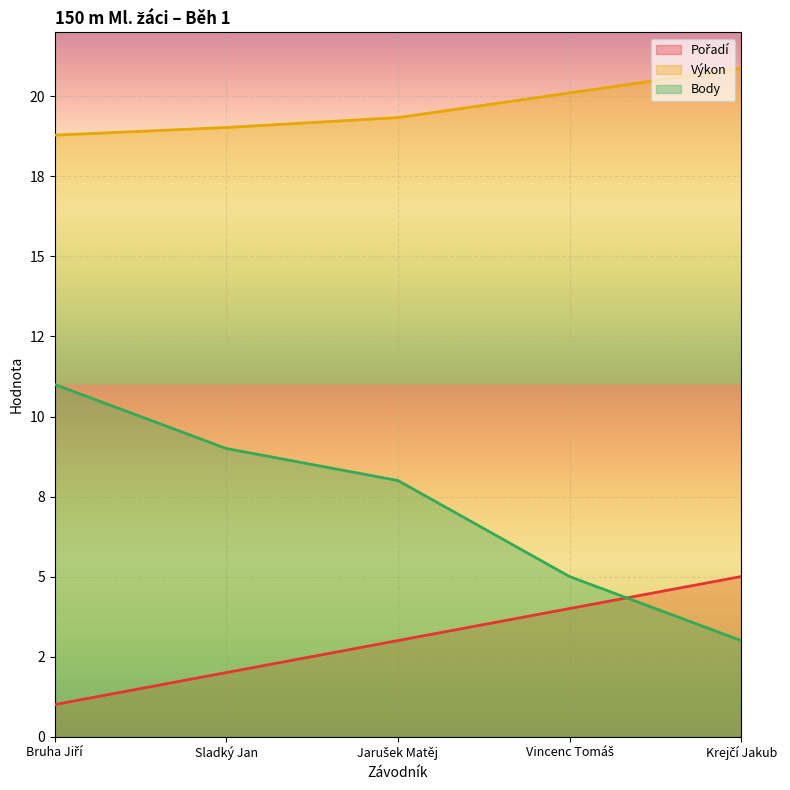

At how many categories does at least one series exceed 2?

5